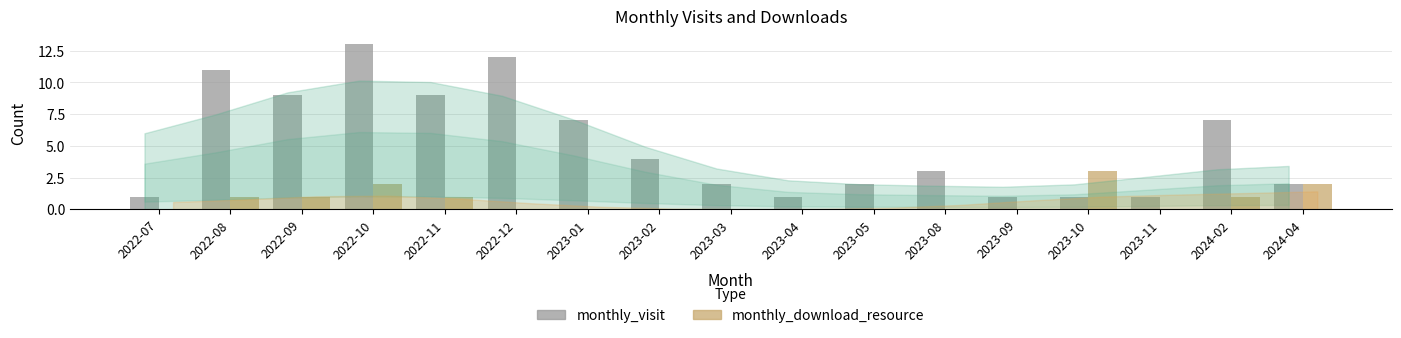

The monthly_download_resource series shows 0 at 2023-02. True or false?

True